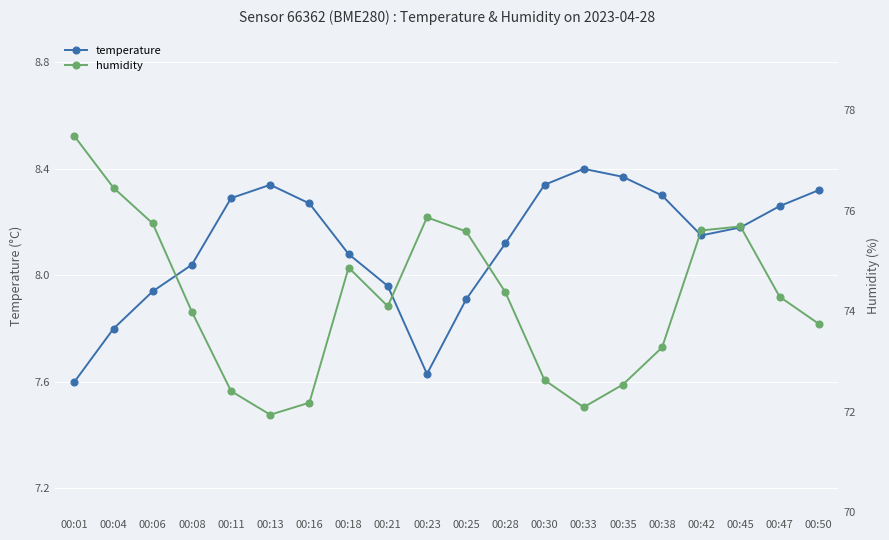

What is the approximate value of humidity at 00:33?

72.1